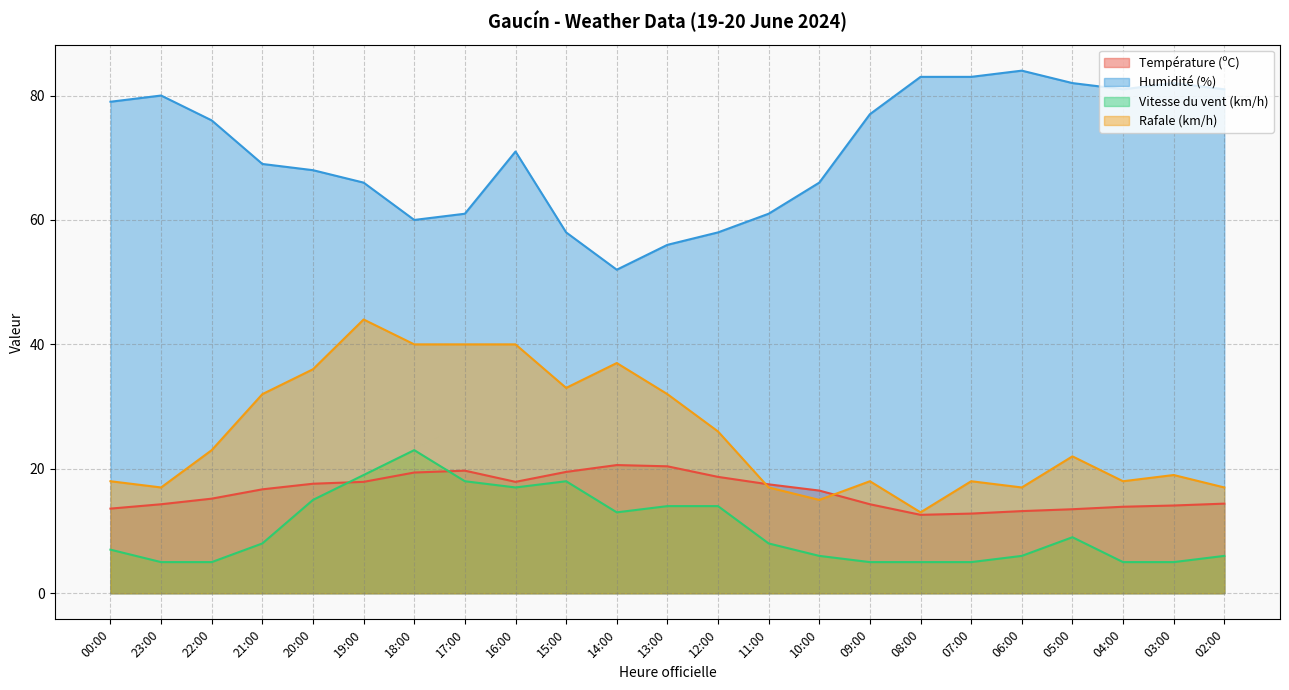

What is the sum of all Température (ºC) values?

374.3